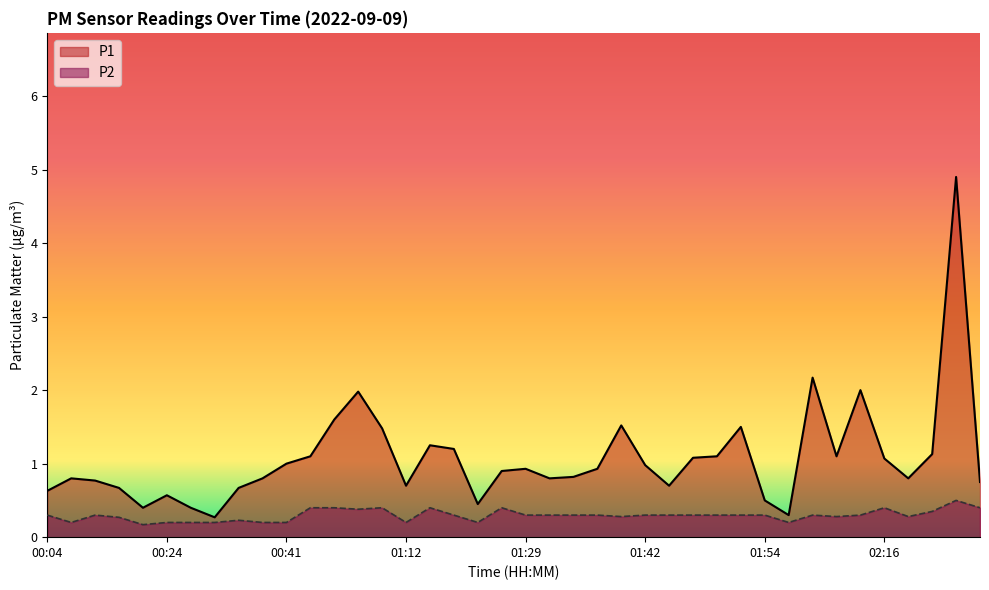

What position from the right is 00:35?

32